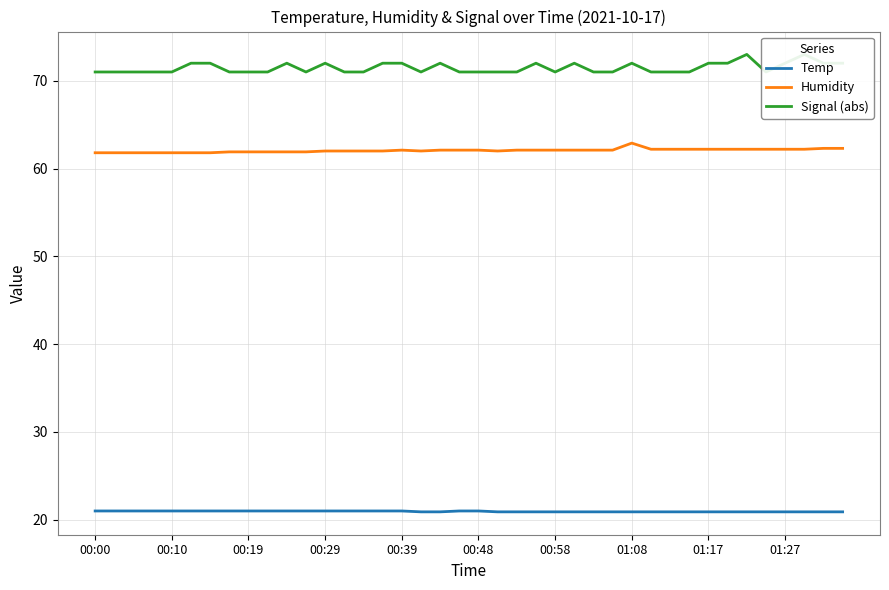

True or false: Temp and Humidity cross at least once.

False